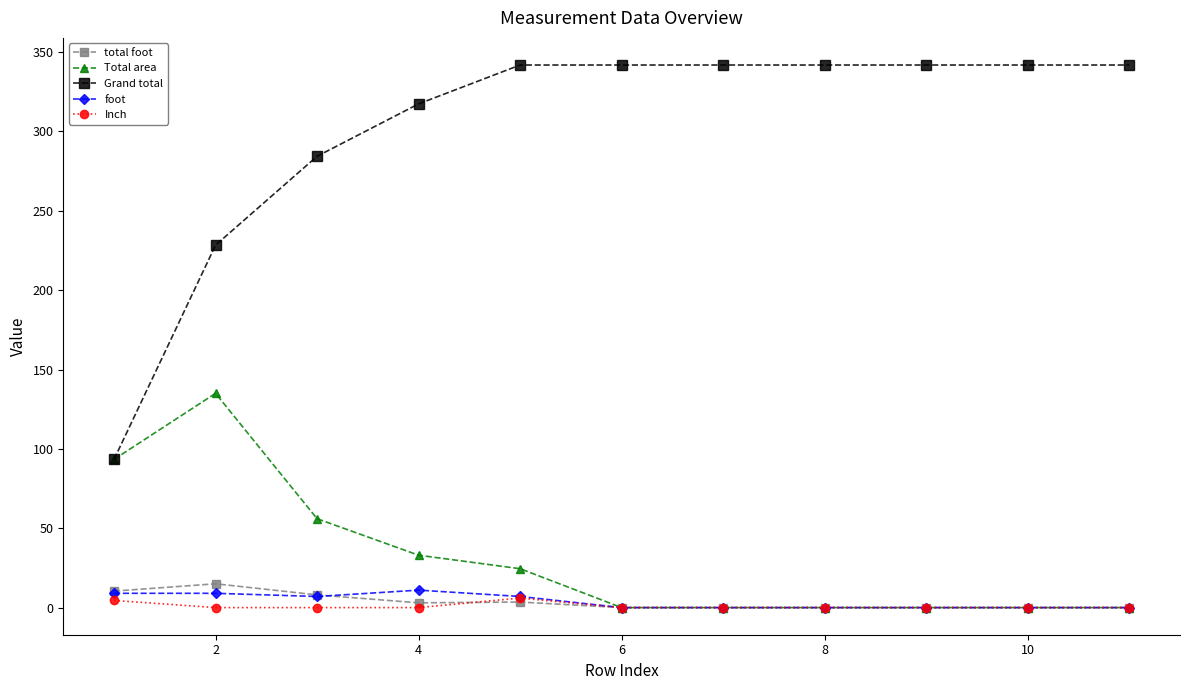

What is the value of the total foot point at the 1st from the left?

10.4